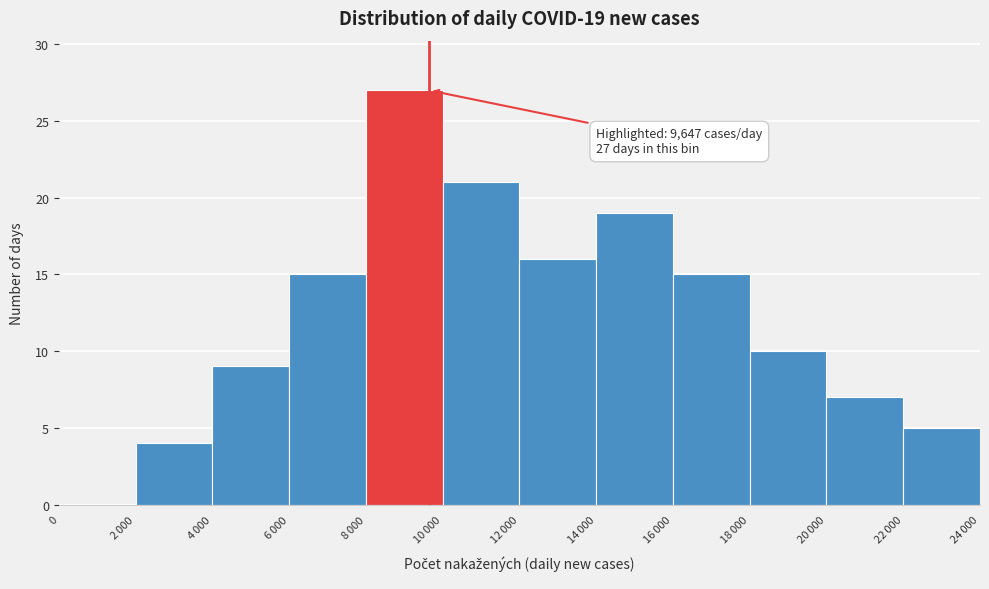

What is the maximum value shown in the chart?

27